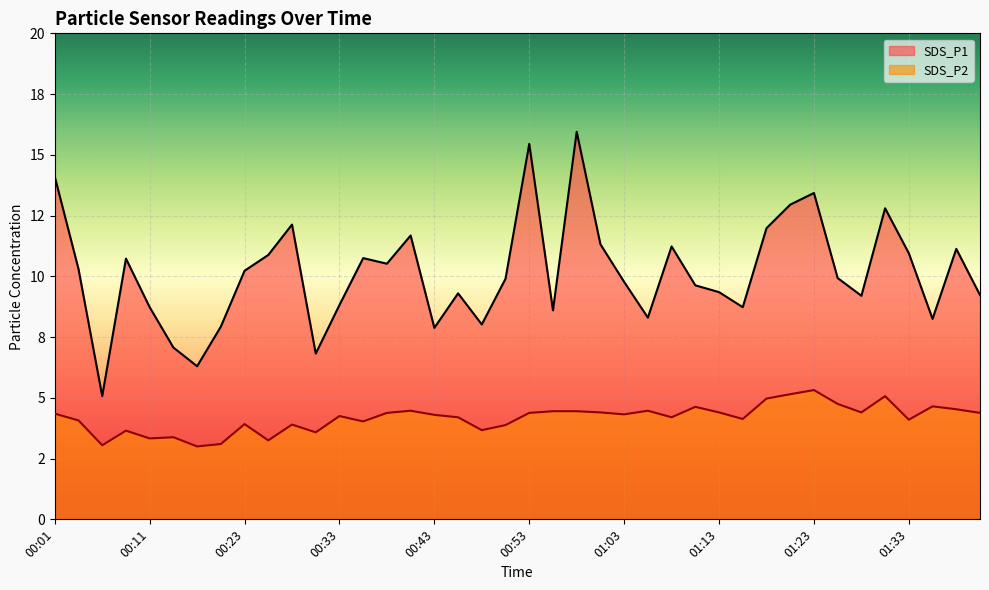

Reading left to right, extract all data points from this chart.

SDS_P1: 00:01=14.1	00:04=10.3	00:06=5.1	00:08=10.7	00:11=8.7	00:13=7.1	00:18=6.3	00:21=7.9	00:23=10.2	00:26=10.9	00:28=12.1	00:31=6.8	00:33=8.8	00:35=10.8	00:38=10.5	00:40=11.7	00:43=7.9	00:46=9.3	00:48=8.0	00:51=9.9	00:53=15.4	00:56=8.6	00:58=15.9	01:01=11.3	01:03=9.8	01:06=8.3	01:08=11.2	01:11=9.6	01:13=9.3	01:16=8.7	01:18=12.0	01:21=12.9	01:23=13.4	01:26=9.9	01:28=9.2	01:31=12.8	01:33=10.9	01:36=8.2	01:38=11.1	01:40=9.2
SDS_P2: 00:01=4.3	00:04=4.1	00:06=3.0	00:08=3.6	00:11=3.3	00:13=3.4	00:18=3.0	00:21=3.1	00:23=3.9	00:26=3.2	00:28=3.9	00:31=3.6	00:33=4.2	00:35=4.0	00:38=4.4	00:40=4.5	00:43=4.3	00:46=4.2	00:48=3.7	00:51=3.9	00:53=4.4	00:56=4.5	00:58=4.5	01:01=4.4	01:03=4.3	01:06=4.5	01:08=4.2	01:11=4.6	01:13=4.4	01:16=4.1	01:18=5.0	01:21=5.2	01:23=5.3	01:26=4.8	01:28=4.4	01:31=5.1	01:33=4.1	01:36=4.7	01:38=4.5	01:40=4.4